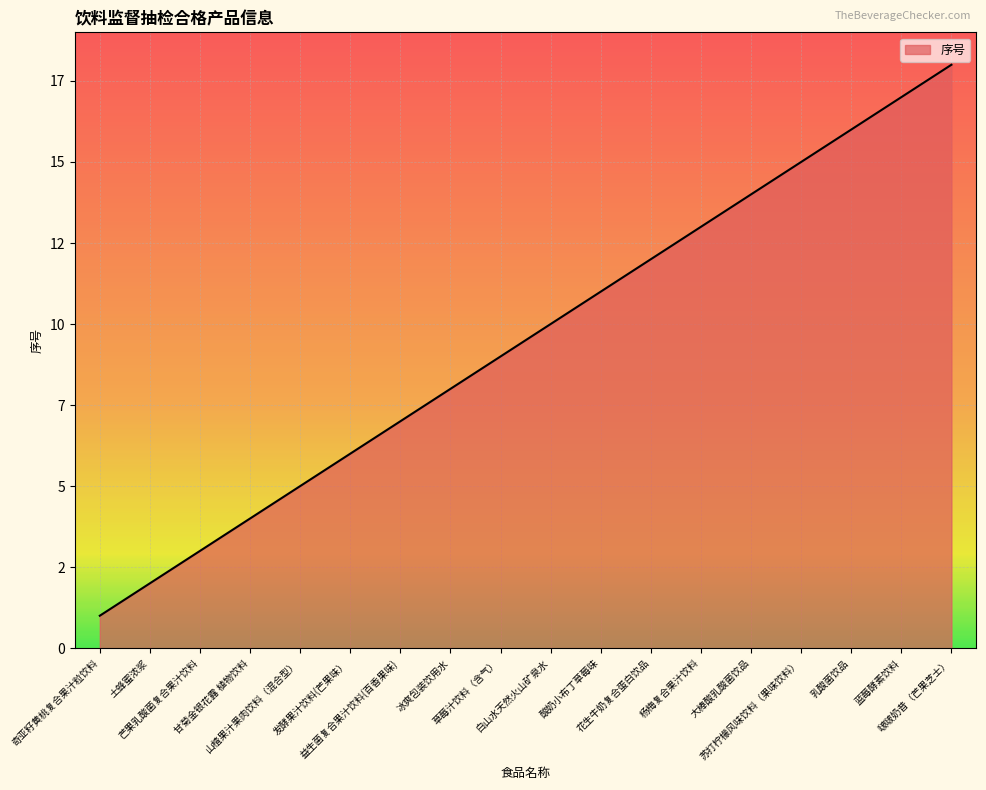

Reading left to right, extract all data points from this chart.

奇亚籽黄桃复合果汁粒饮料=1	土蜂蜜浓浆=2	芒果乳酸菌复合果汁饮料=3	甘菊金银花露 植物饮料=4	山楂果汁果肉饮料（混合型）=5	发酵果汁饮料(芒果味）=6	益生菌复合果汁饮料(百香果味)=7	冰爽包装饮用水=8	草莓汁饮料（含气）=9	白山水天然火山矿泉水=10	酸奶小布丁草莓味=11	花生牛奶复合蛋白饮品=12	杨梅复合果汁饮料=13	大棒酸乳酸菌饮品=14	苏打柠檬风味饮料（果味饮料）=15	乳酸菌饮品=16	蓝莓酵素饮料=17	啵啵奶昔（芒果芝士）=18